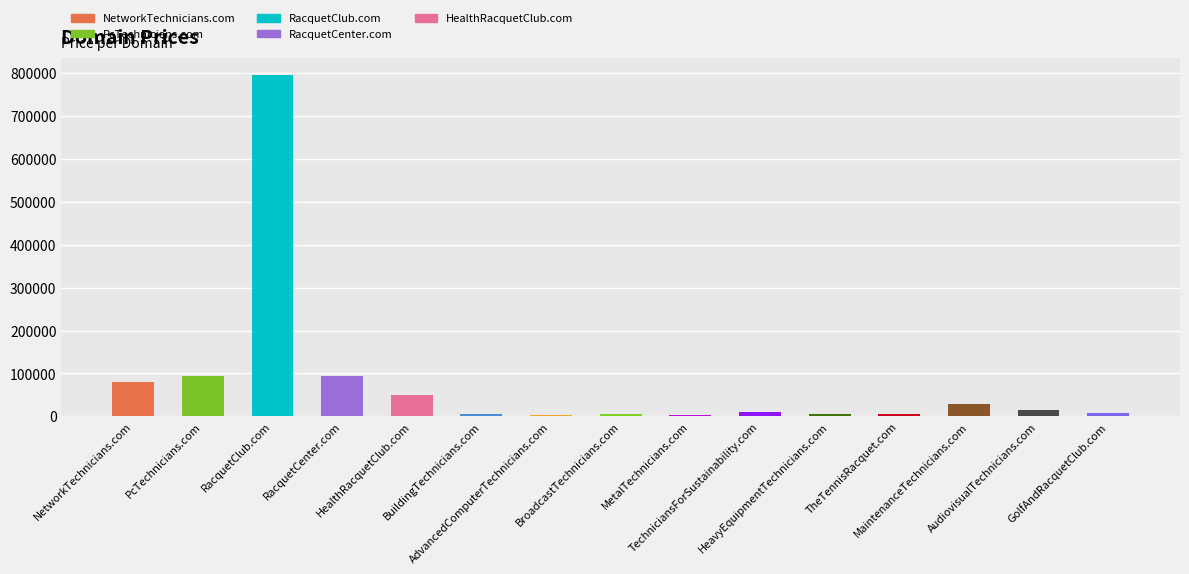

What is the difference between the second highest and second lowest values?

92000